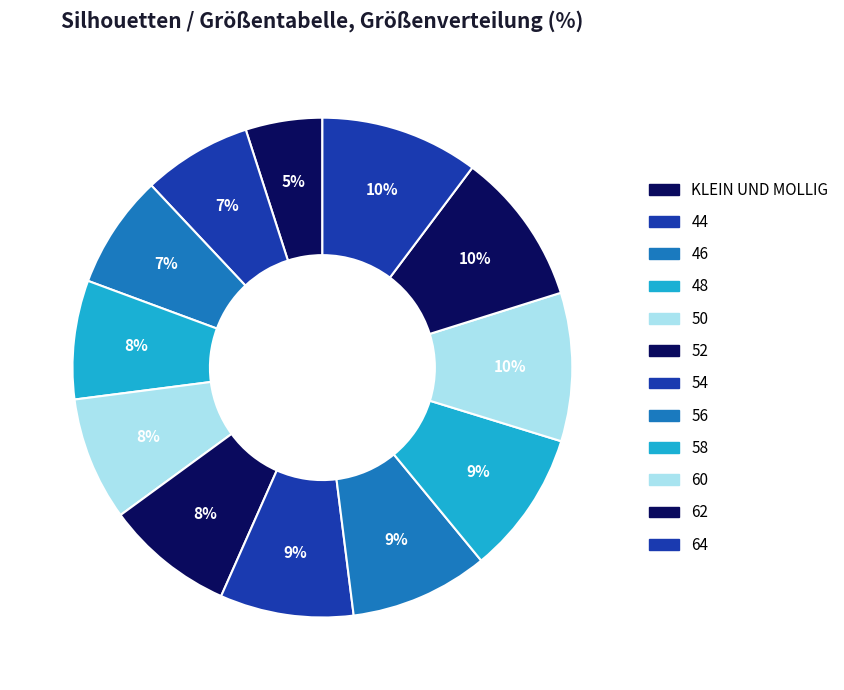

Combined, do 62 and 56 account for over 50%?

No